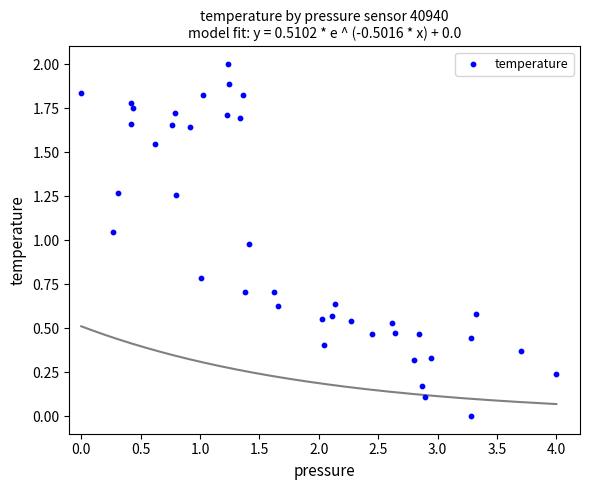

What is the range of X values (max minus min)?

4.0